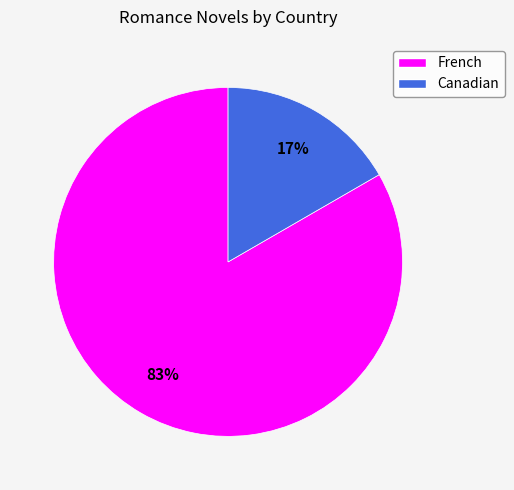

Which has a higher value, Canadian or French?

French